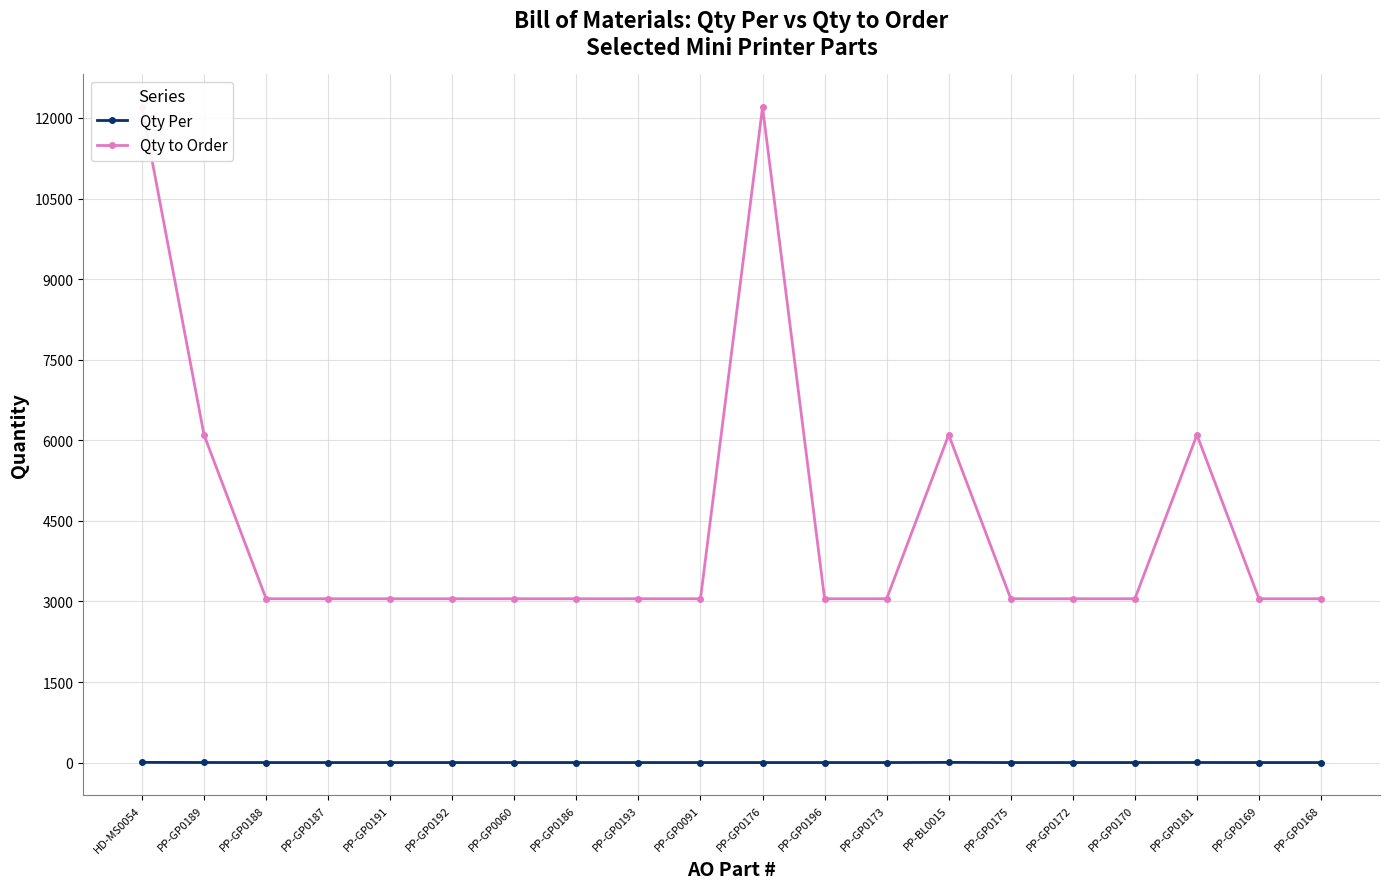

Where is the first local maximum for Qty to Order?

PP-GP0176